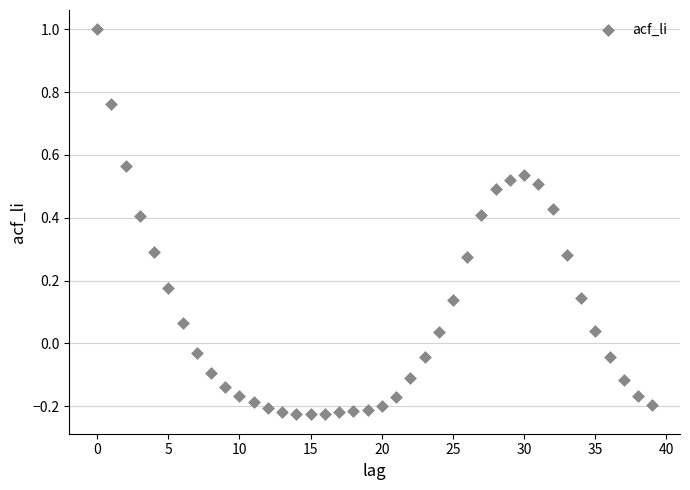

What is the range of Y values (max minus min)?

1.2